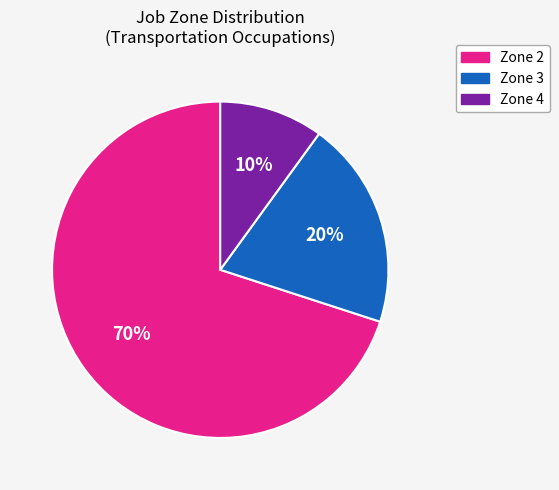

Is there any slice that represents more than half of the pie?

Yes